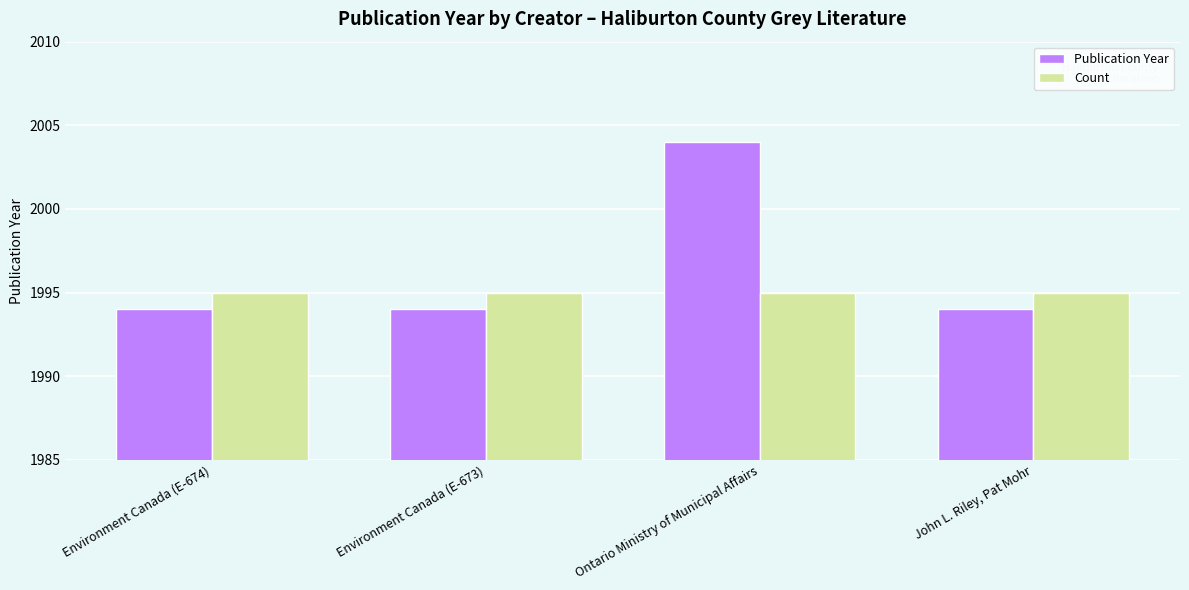

Reading left to right, list all the values displayed in this chart.

Publication Year: Environment Canada (E-674)=1994	Environment Canada (E-673)=1994	Ontario Ministry of Municipal Affairs=2004	John L. Riley, Pat Mohr=1994
Count: Environment Canada (E-674)=1995	Environment Canada (E-673)=1995	Ontario Ministry of Municipal Affairs=1995	John L. Riley, Pat Mohr=1995